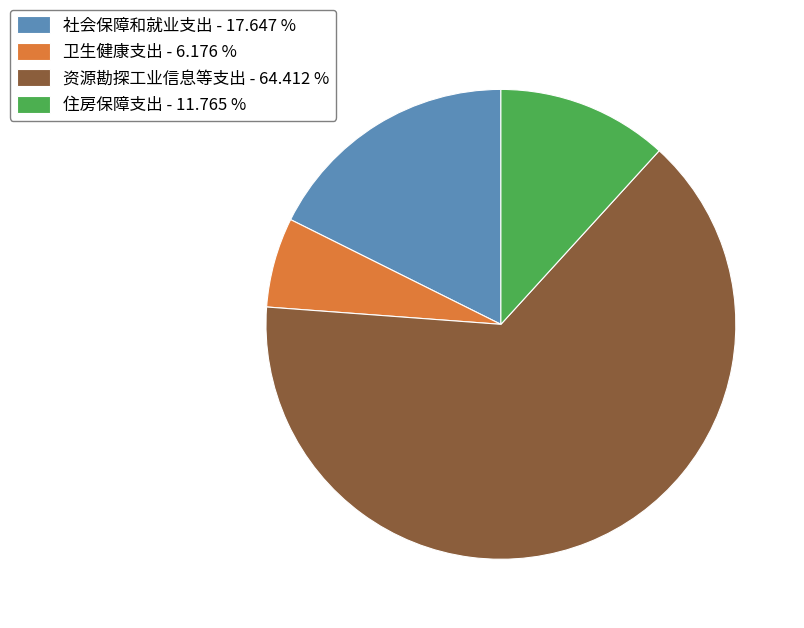

Combined, do 住房保障支出 - 11.765 % and 资源勘探工业信息等支出 - 64.412 % account for over 50%?

Yes